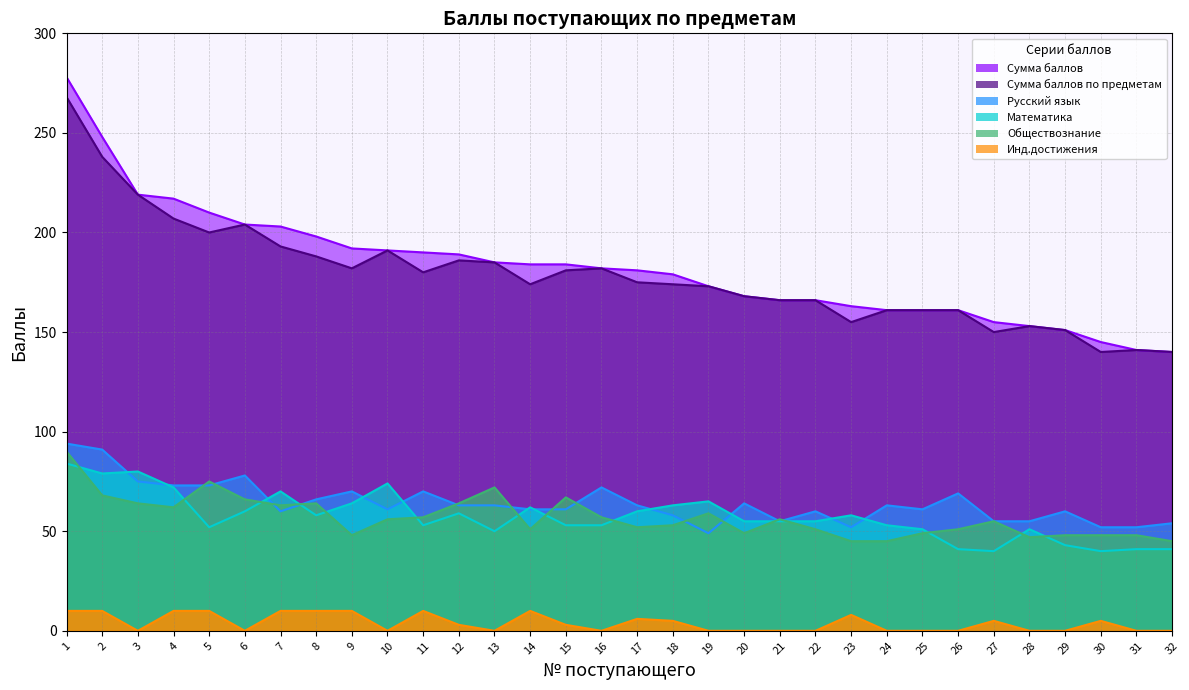

What is the lowest value of the Обществознание series?

45